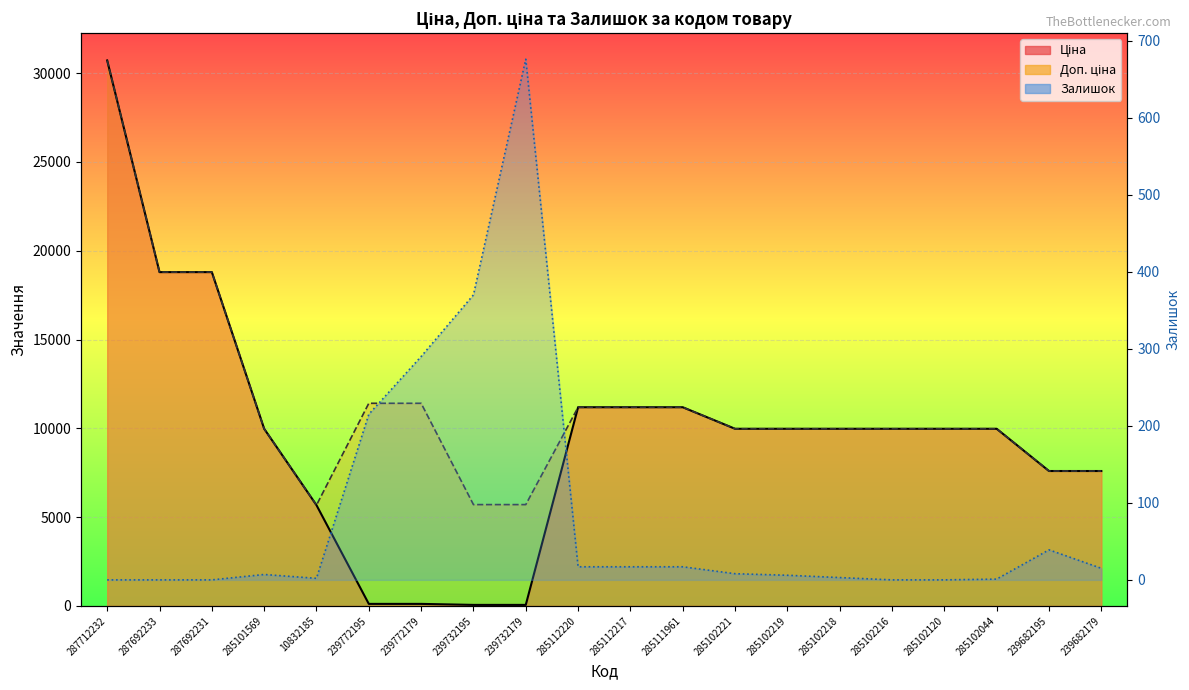

Reading left to right, transcribe all the data shown in this chart.

Ціна: 287712232=30717.1	287692233=18796.8	287692231=18796.8	285101569=9975.0	10832185=5673.8	239772195=114.1	239772179=114.1	239732195=57.0	239732179=57.0	285112220=11188.2	285112217=11188.2	285111961=11188.2	285102221=9975.0	285102219=9975.0	285102218=9975.0	285102216=9975.0	285102120=9975.0	285102044=9975.0	239682195=7596.5	239682179=7596.5
Доп. ціна: 287712232=30717.1	287692233=18796.8	287692231=18796.8	285101569=9975.0	10832185=5673.8	239772195=11410.0	239772179=11410.0	239732195=5705.0	239732179=5705.0	285112220=11188.2	285112217=11188.2	285111961=11188.2	285102221=9975.0	285102219=9975.0	285102218=9975.0	285102216=9975.0	285102120=9975.0	285102044=9975.0	239682195=7596.5	239682179=7596.5
Залишок: 287712232=0.0	287692233=0.0	287692231=0.0	285101569=7.0	10832185=2.0	239772195=215.0	239772179=290.0	239732195=370.0	239732179=676.0	285112220=17.0	285112217=17.0	285111961=17.0	285102221=8.0	285102219=6.0	285102218=3.0	285102216=0.0	285102120=0.0	285102044=1.0	239682195=39.0	239682179=15.0